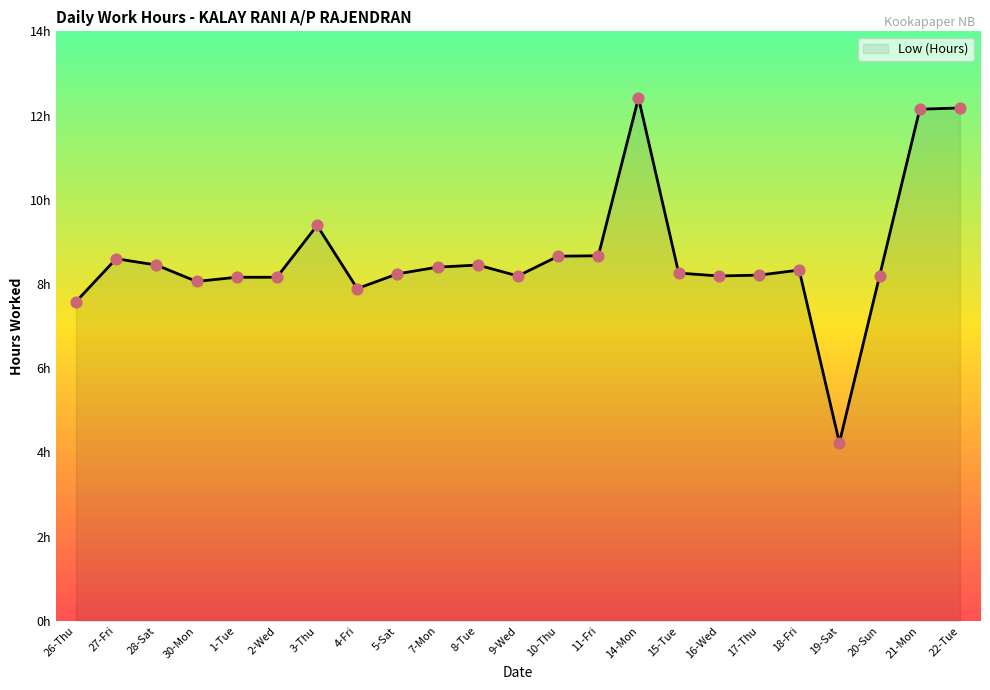

Approximately how many times larger is the value at 10-Thu compared to 4-Fri?

1.1